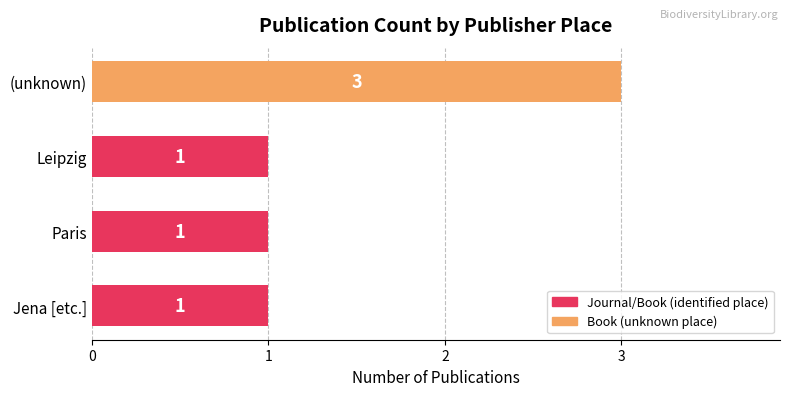

What is the sum of the values at Leipzig and (unknown)?

4